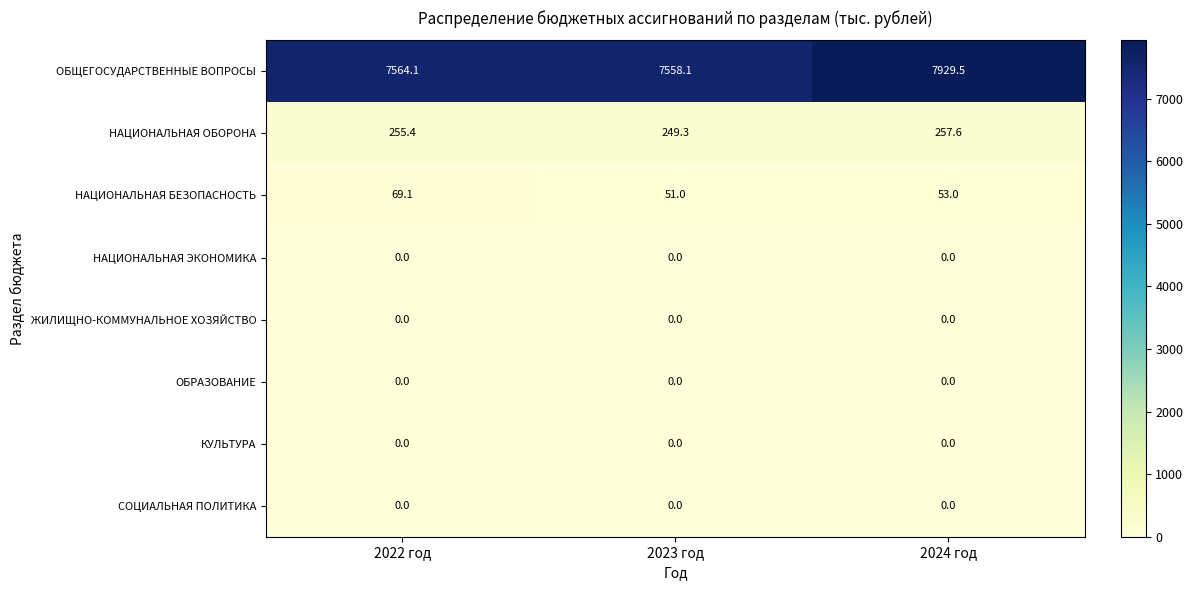

Reading right to left, list all the values displayed in this chart.

ОБЩЕГОСУДАРСТВЕННЫЕ ВОПРОСЫ: 7929.5	7558.1	7564.1
НАЦИОНАЛЬНАЯ ОБОРОНА: 257.6	249.3	255.4
НАЦИОНАЛЬНАЯ БЕЗОПАСНОСТЬ: 53.0	51.0	69.1
НАЦИОНАЛЬНАЯ ЭКОНОМИКА: 0.0	0.0	0.0
ЖИЛИЩНО-КОММУНАЛЬНОЕ ХОЗЯЙСТВО: 0.0	0.0	0.0
ОБРАЗОВАНИЕ: 0.0	0.0	0.0
КУЛЬТУРА: 0.0	0.0	0.0
СОЦИАЛЬНАЯ ПОЛИТИКА: 0.0	0.0	0.0